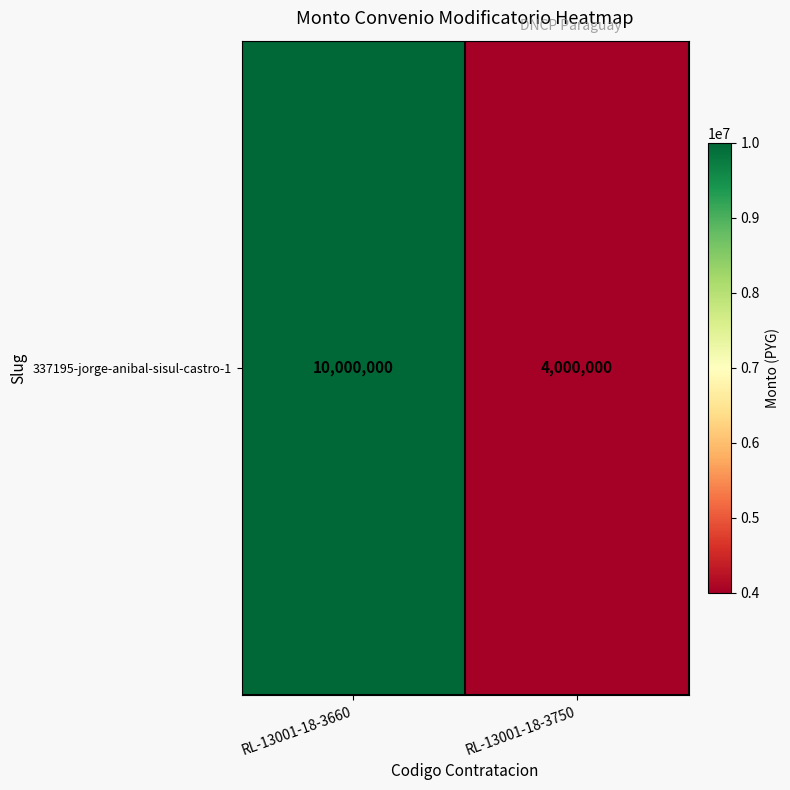

Which category has the lowest value across all series?

RL-13001-18-3750